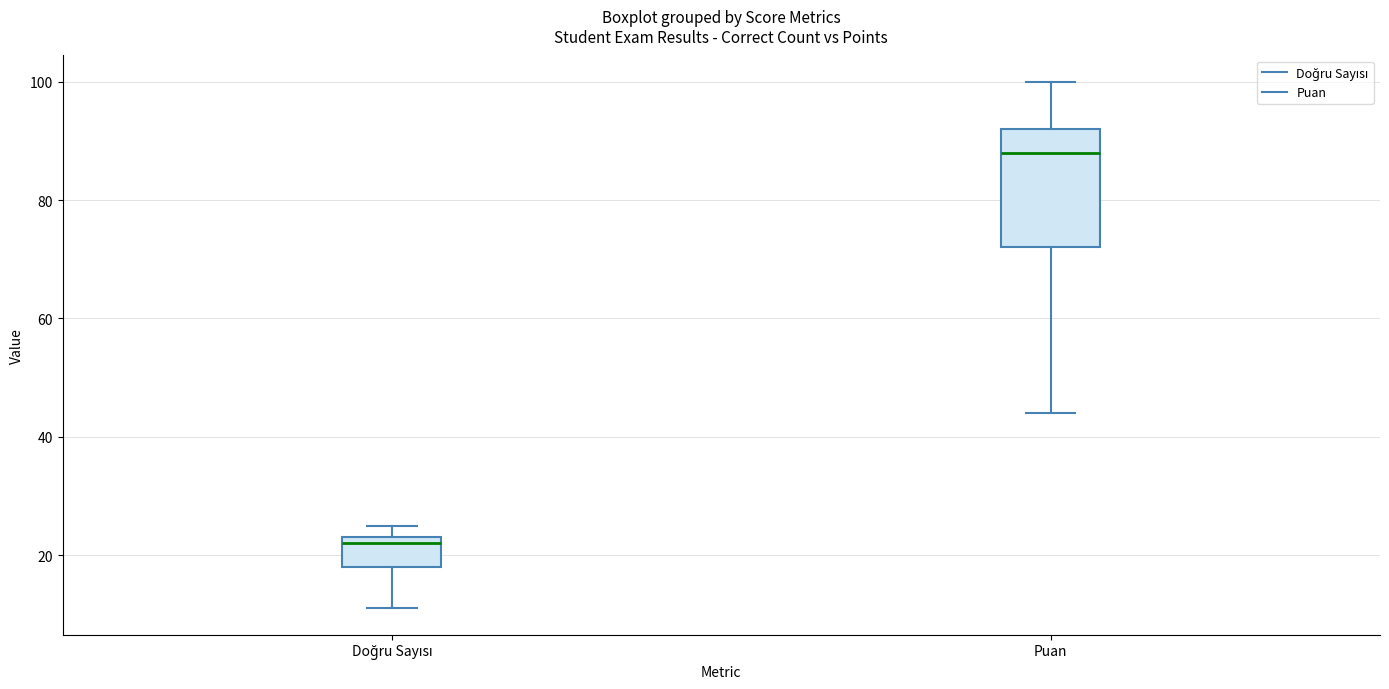

Where does the median line of the box for Doğru Sayısı sit on the y-axis? The values are not printed on the chart, so give them approximately, as read against the axis.

22